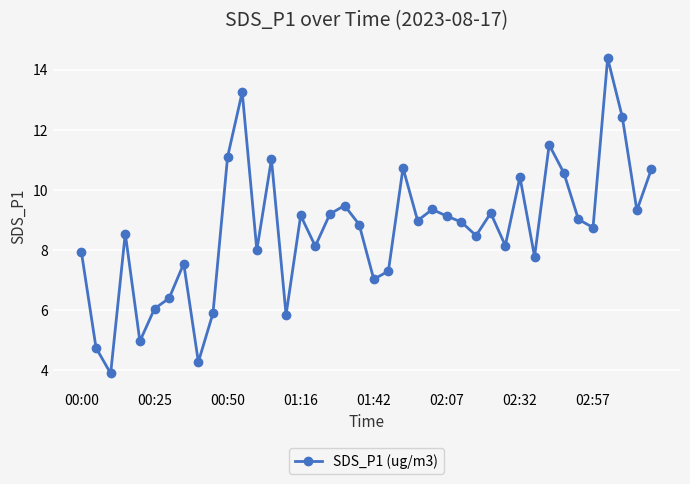

What is the difference between the maximum and minimum values?

10.5